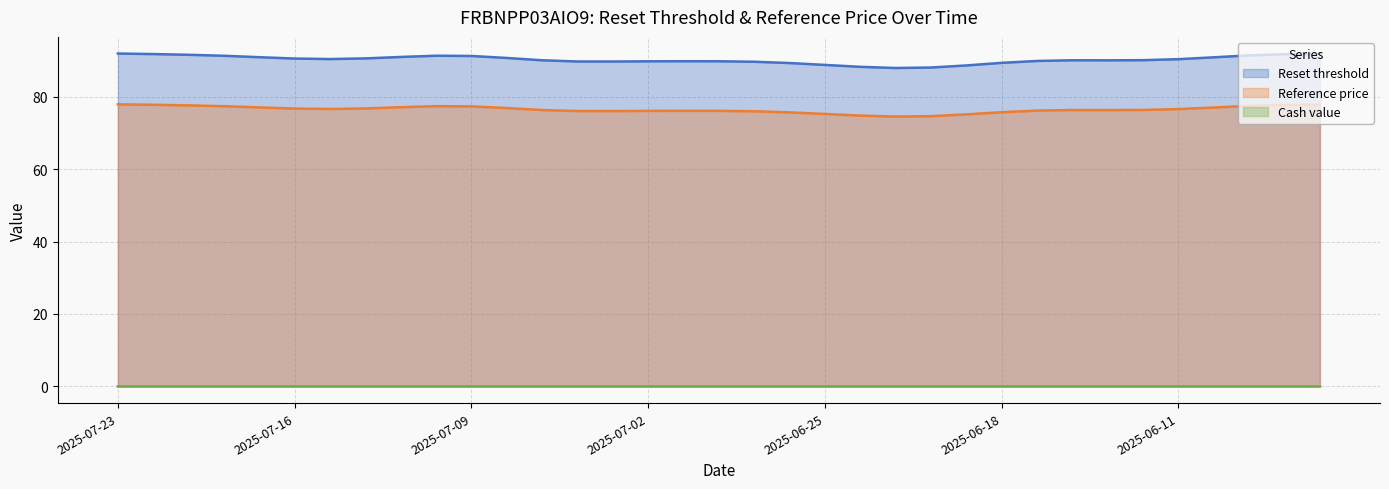

Is the value of Reference price at 2025-07-22 greater than the value of Reset threshold at 2025-07-16?

No